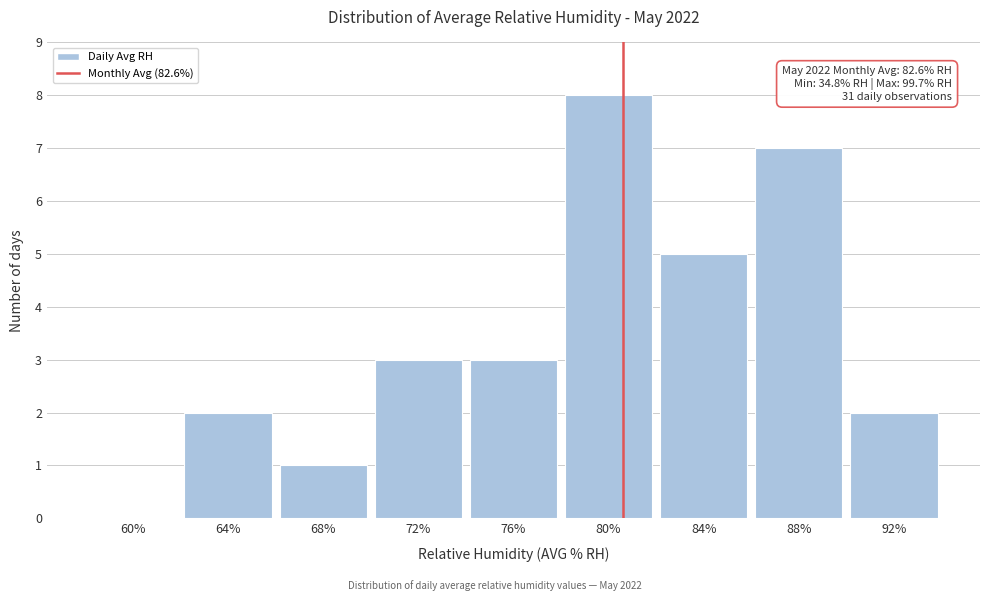

Reading left to right, transcribe all the data shown in this chart.

60%=0	64%=2	68%=1	72%=3	76%=3	80%=8	84%=5	88%=7	92%=2